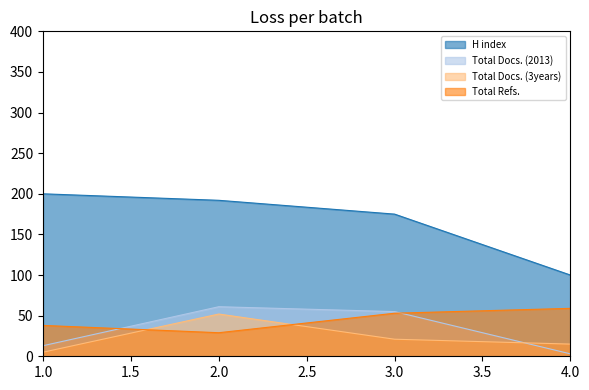

Which has a higher value, 2 or 4?

2